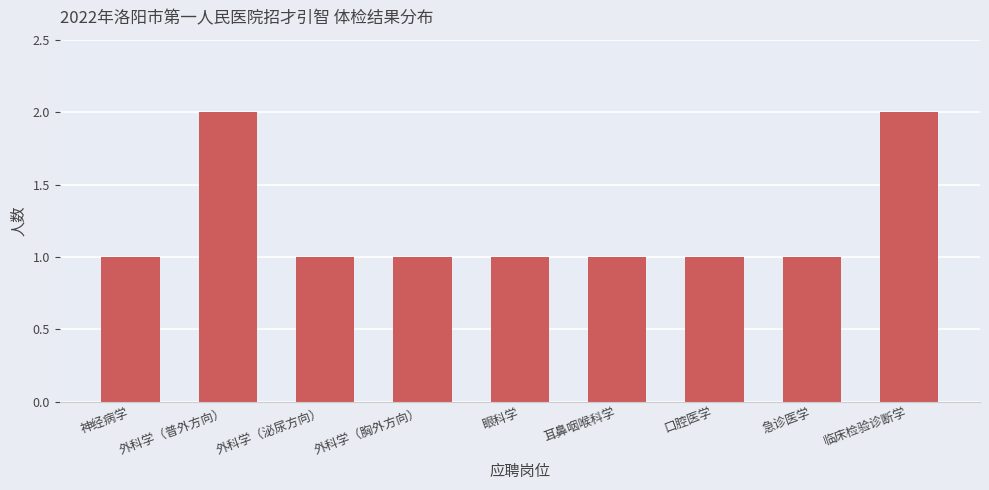

What is the sum of all values?

11